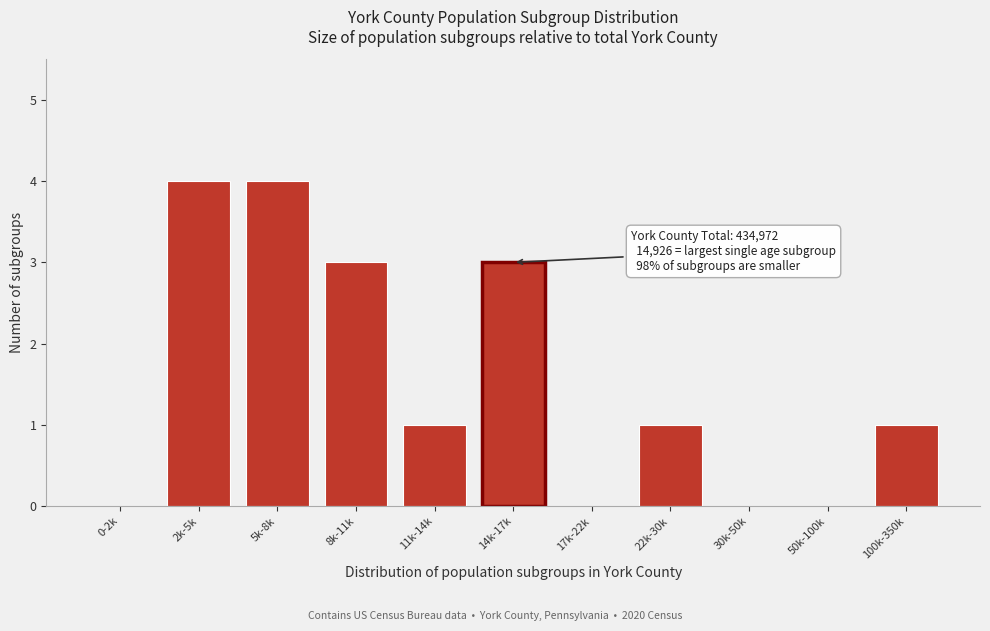

Reading left to right, extract all data points from this chart.

0-2k=0	2k-5k=4	5k-8k=4	8k-11k=3	11k-14k=1	14k-17k=3	17k-22k=0	22k-30k=1	30k-50k=0	50k-100k=0	100k-350k=1